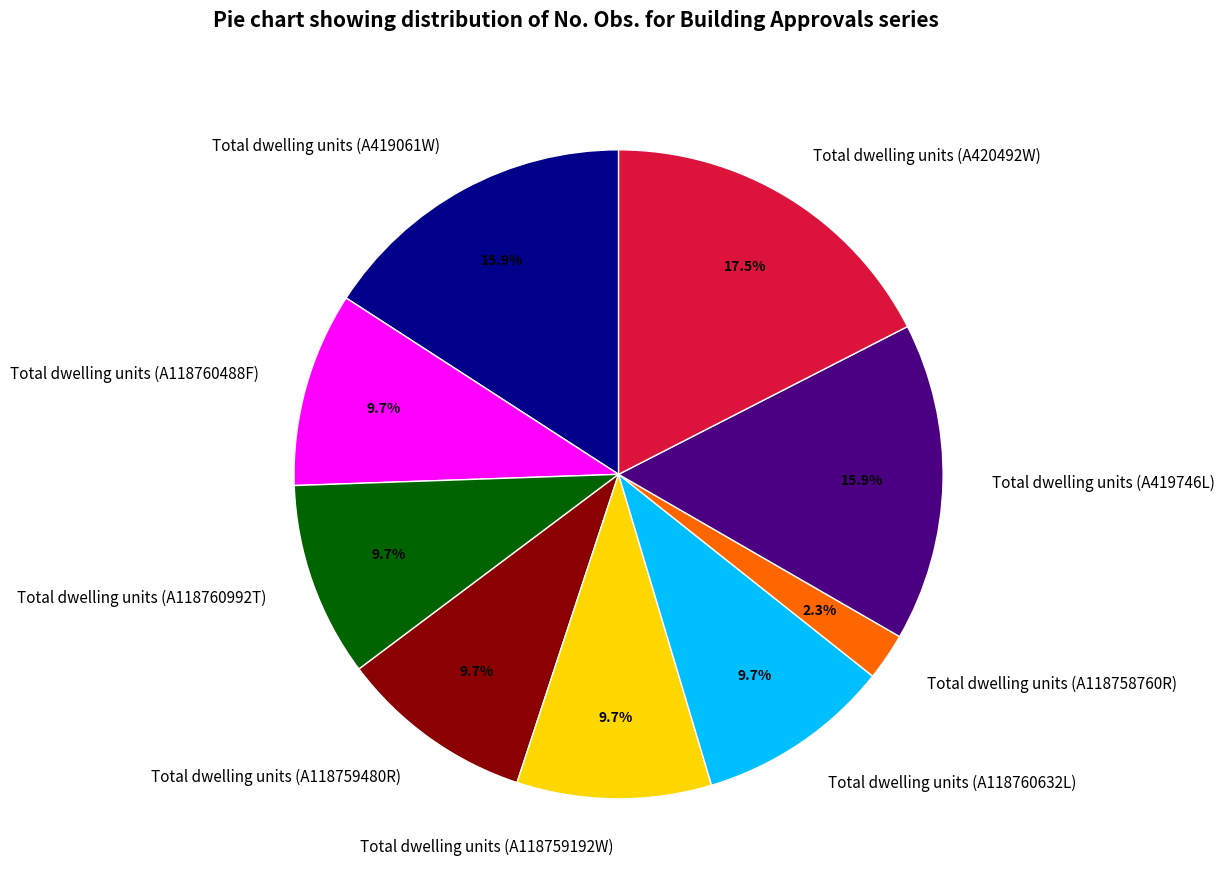

The Total dwelling units (A419061W) slice represents 6% of the pie. True or false?

False